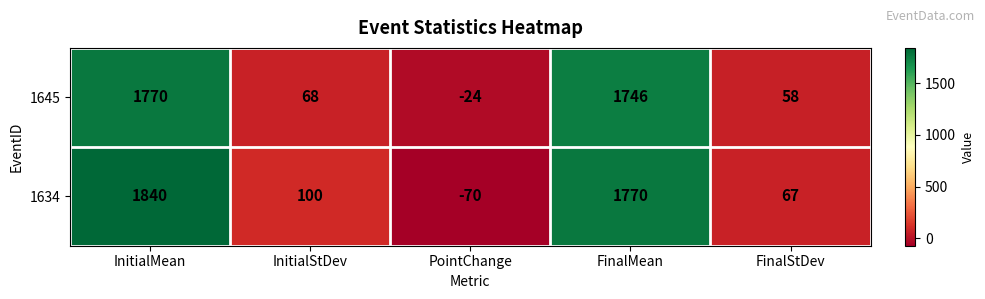

Which series has the largest total across all categories?

1634